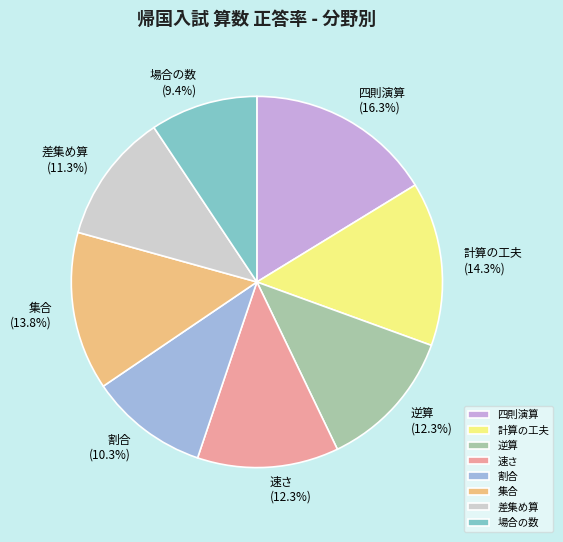

To the nearest percent, what percentage of the pie is 場合の数?

9%